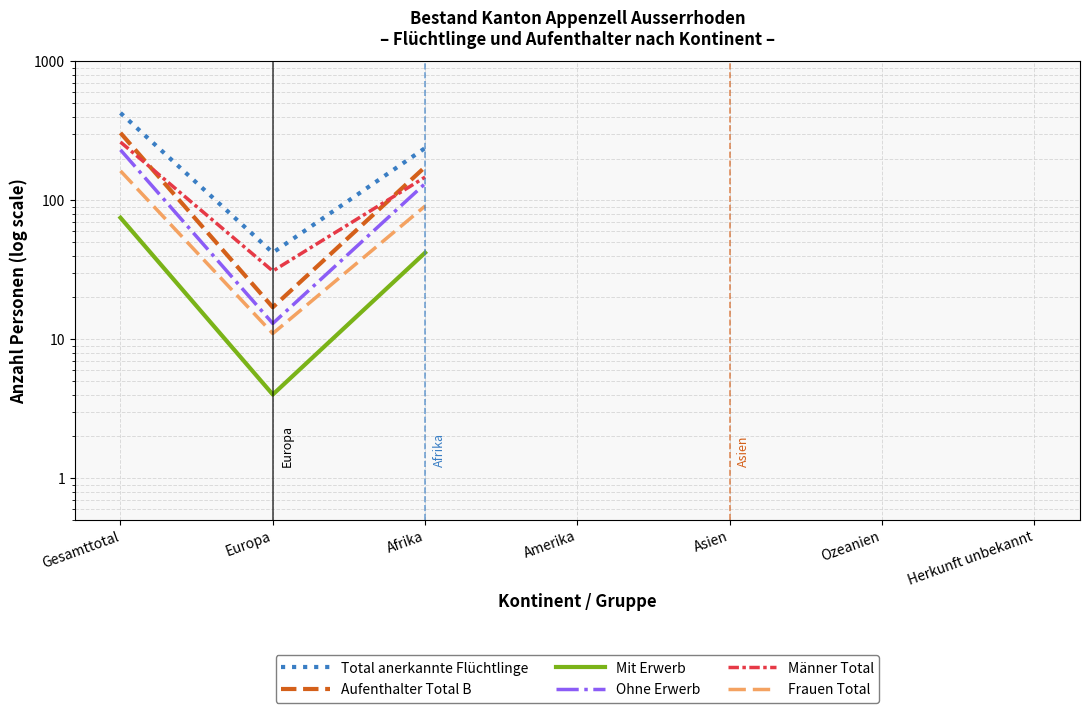

At which category does the chart reach its minimum across all series?

Herkunft unbekannt